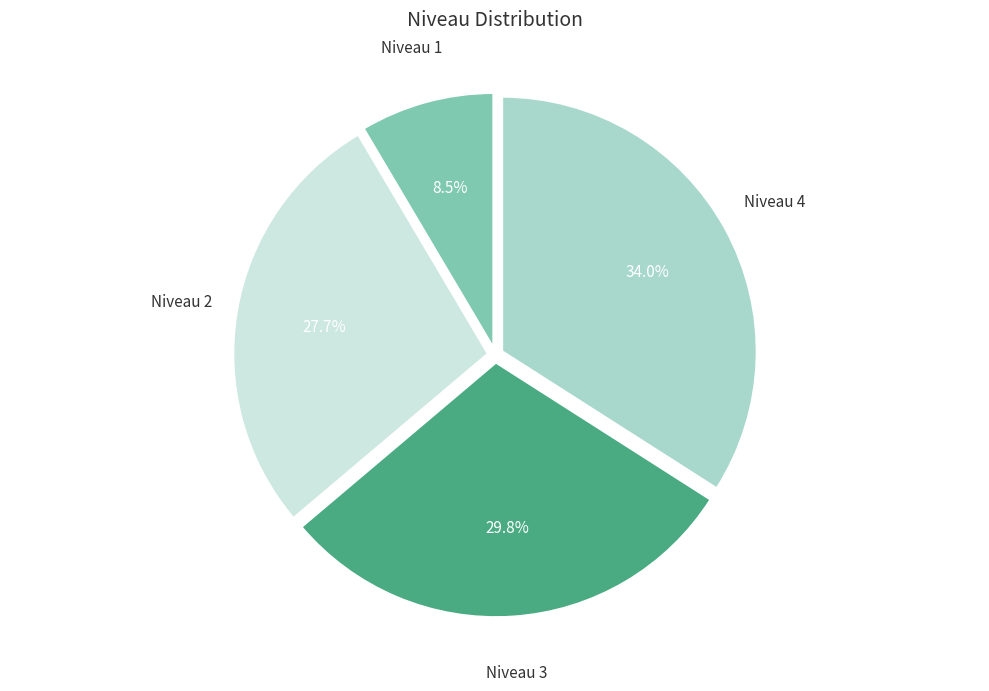

How many segments does this pie chart have?

4